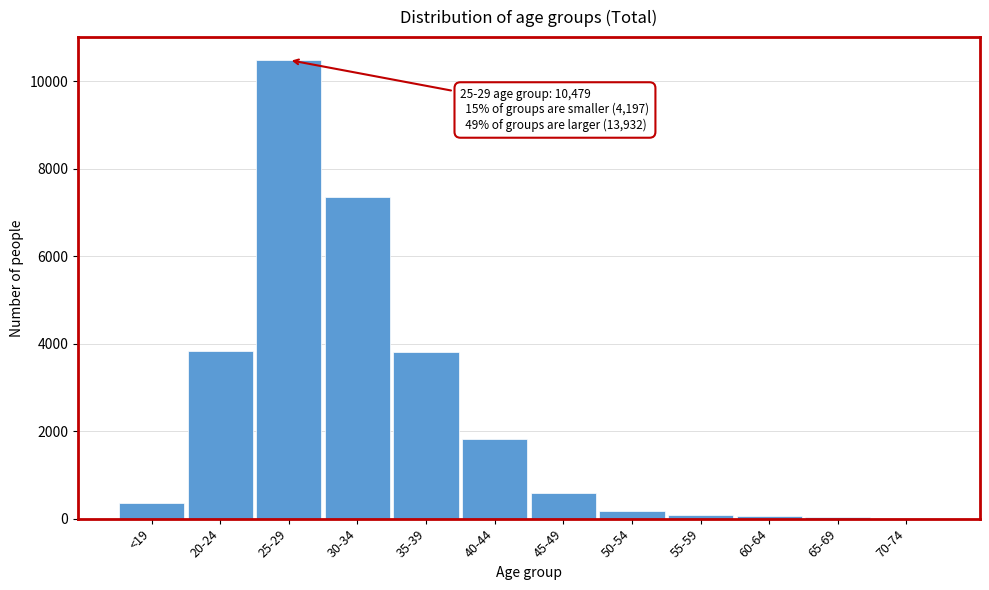

At which category does the chart reach its peak across all series?

25-29